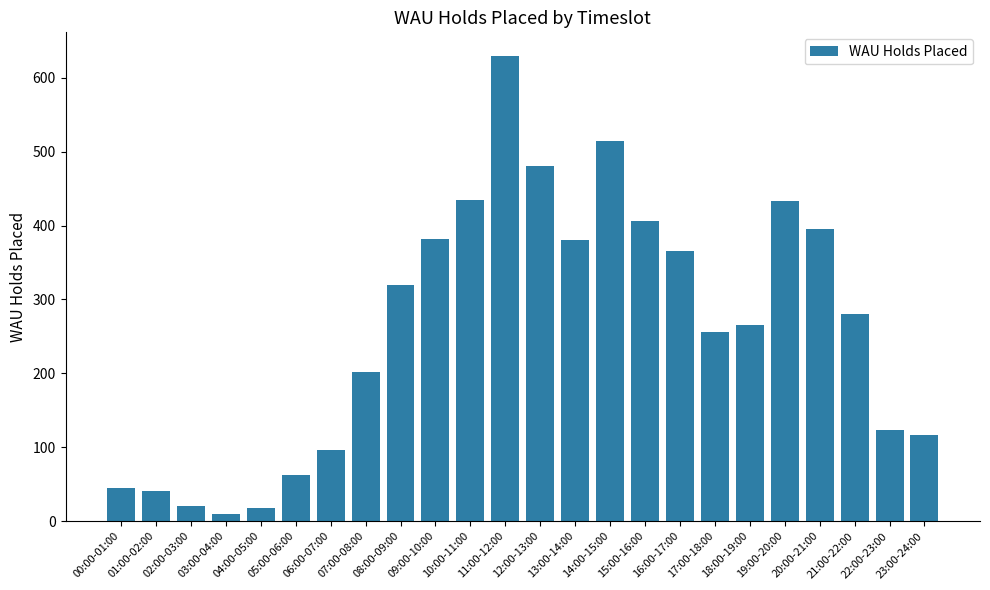

How many distinct data groups are displayed?

1